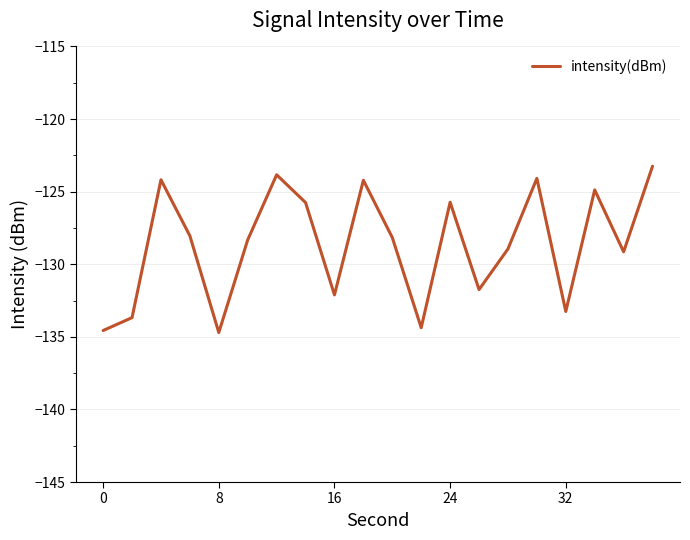

What is the smallest value displayed?

-134.7